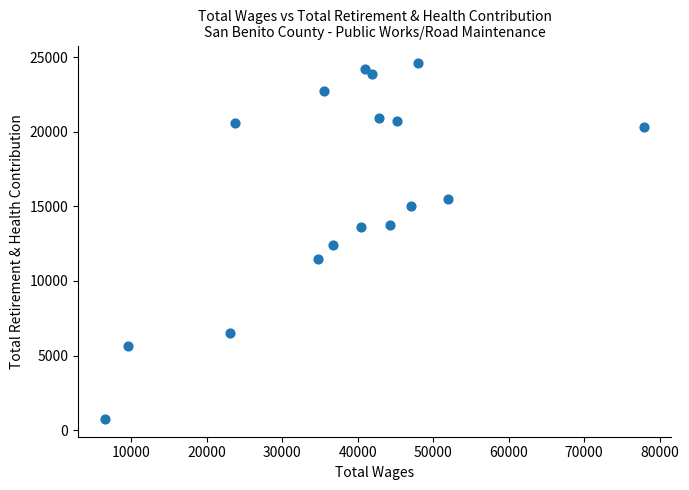

What is the range of X values (max minus min)?

71416